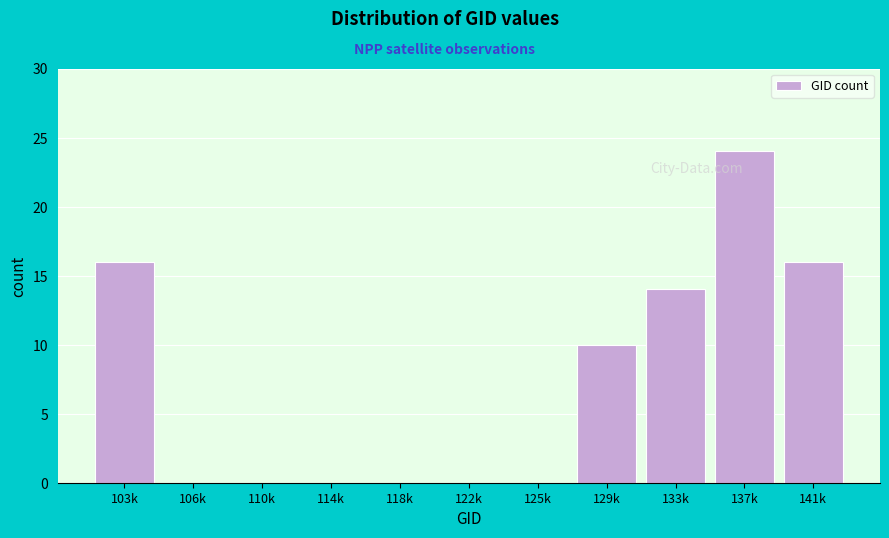

Reading right to left, list all the values displayed in this chart.

141k=16	137k=24	133k=14	129k=10	125k=0	122k=0	118k=0	114k=0	110k=0	106k=0	103k=16